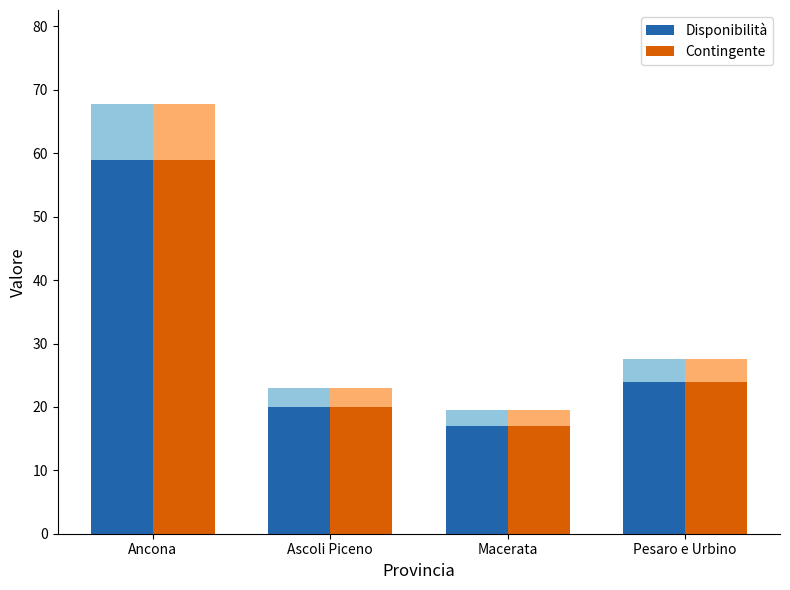

Are the bars horizontal?

No